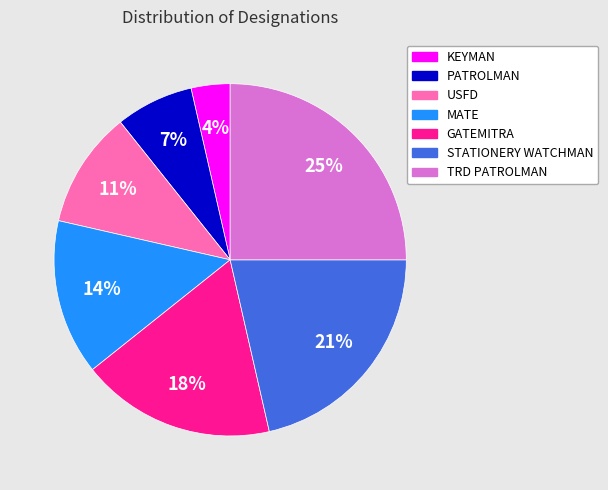

Is there any slice that represents more than half of the pie?

No